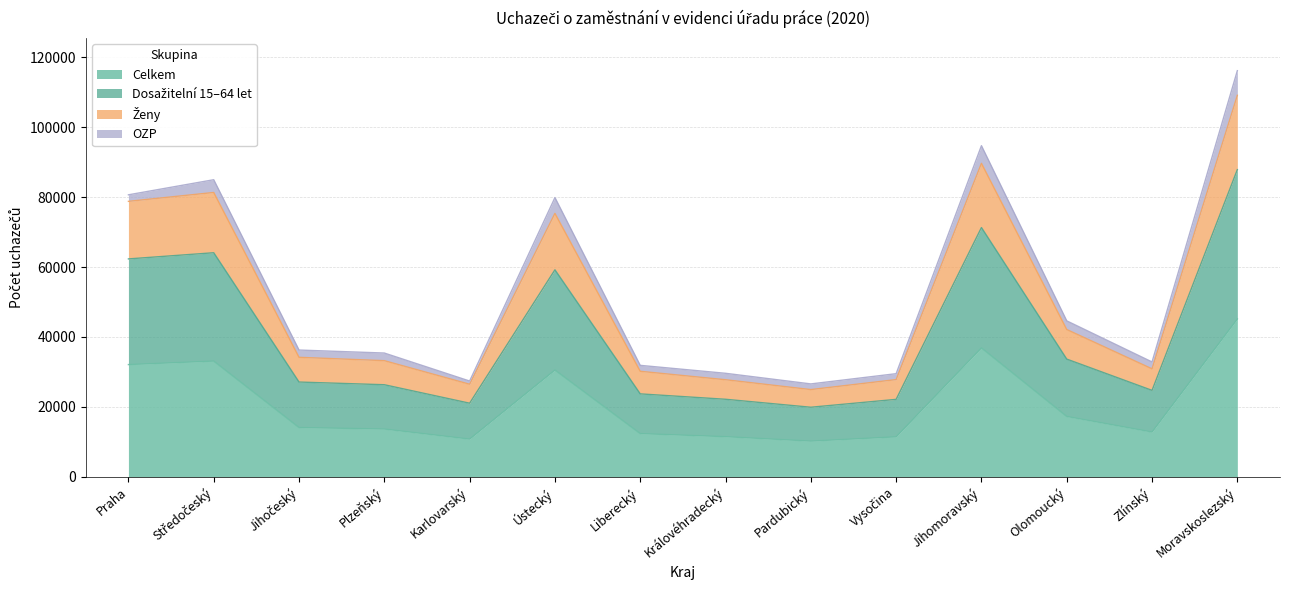

The value of Celkem at Pardubický is 18169. True or false?

False